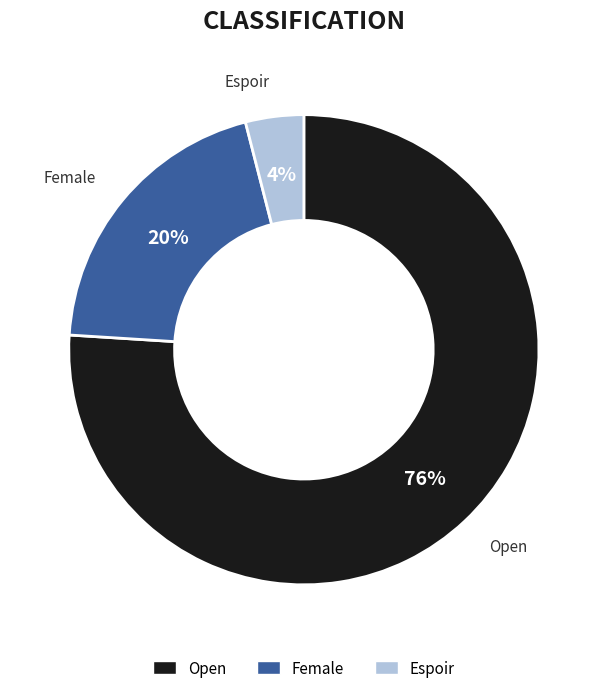

Which category has the biggest portion of the pie?

Open